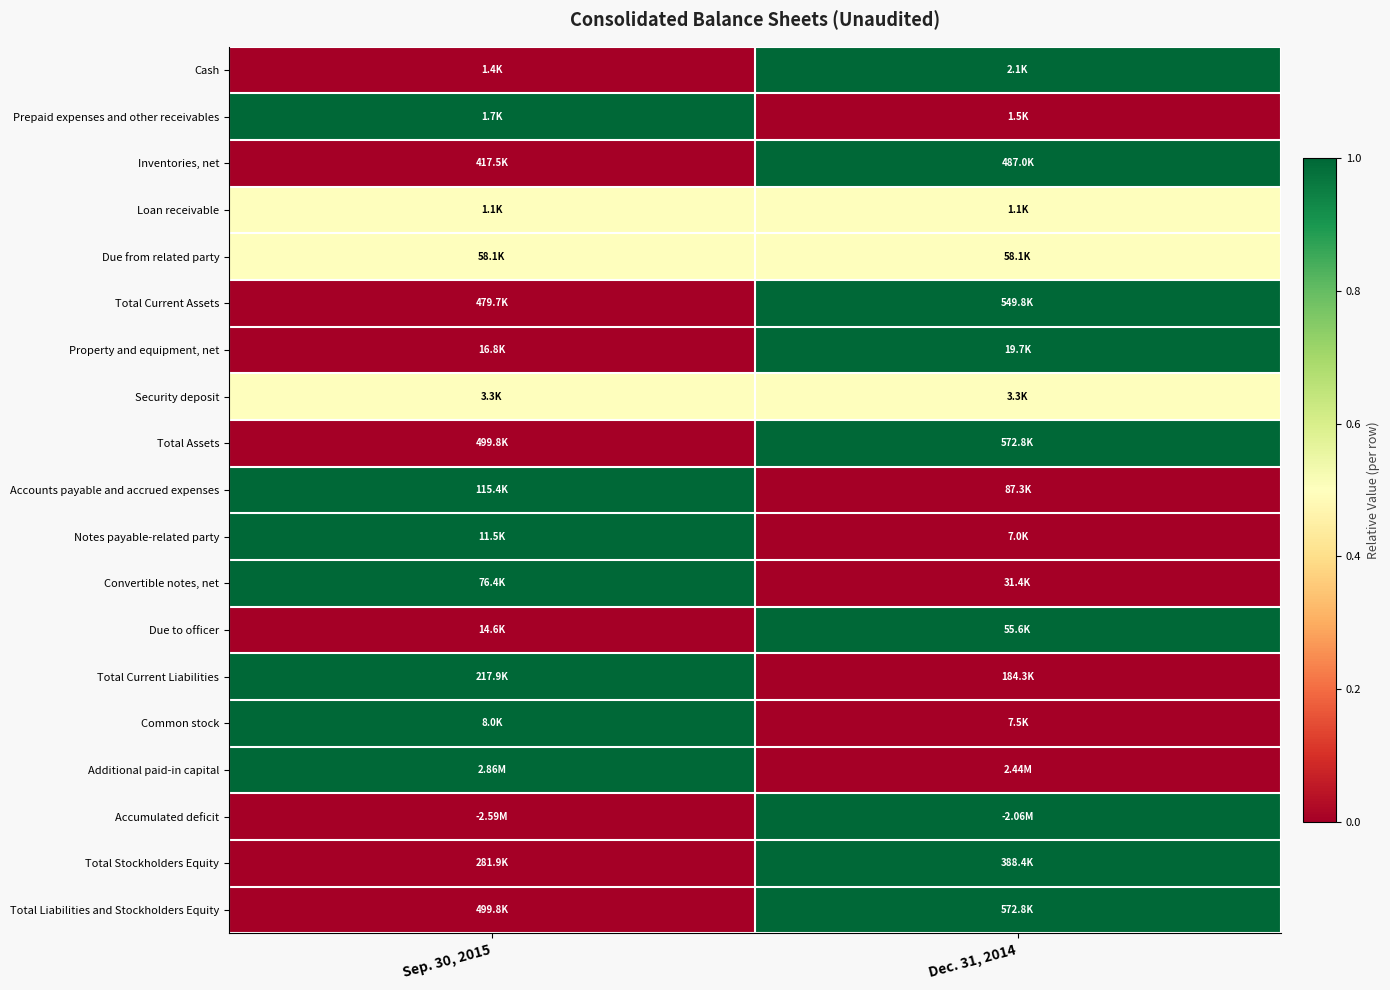

Reading left to right, transcribe all the data shown in this chart.

Cash: Sep. 30, 2015=0.0	Dec. 31, 2014=1.0
Prepaid expenses and other receivables: Sep. 30, 2015=1.0	Dec. 31, 2014=0.0
Inventories, net: Sep. 30, 2015=0.0	Dec. 31, 2014=1.0
Loan receivable: Sep. 30, 2015=0.5	Dec. 31, 2014=0.5
Due from related party: Sep. 30, 2015=0.5	Dec. 31, 2014=0.5
Total Current Assets: Sep. 30, 2015=0.0	Dec. 31, 2014=1.0
Property and equipment, net: Sep. 30, 2015=0.0	Dec. 31, 2014=1.0
Security deposit: Sep. 30, 2015=0.5	Dec. 31, 2014=0.5
Total Assets: Sep. 30, 2015=0.0	Dec. 31, 2014=1.0
Accounts payable and accrued expenses: Sep. 30, 2015=1.0	Dec. 31, 2014=0.0
Notes payable-related party: Sep. 30, 2015=1.0	Dec. 31, 2014=0.0
Convertible notes, net: Sep. 30, 2015=1.0	Dec. 31, 2014=0.0
Due to officer: Sep. 30, 2015=0.0	Dec. 31, 2014=1.0
Total Current Liabilities: Sep. 30, 2015=1.0	Dec. 31, 2014=0.0
Common stock: Sep. 30, 2015=1.0	Dec. 31, 2014=0.0
Additional paid-in capital: Sep. 30, 2015=1.0	Dec. 31, 2014=0.0
Accumulated deficit: Sep. 30, 2015=0.0	Dec. 31, 2014=1.0
Total Stockholders Equity: Sep. 30, 2015=0.0	Dec. 31, 2014=1.0
Total Liabilities and Stockholders Equity: Sep. 30, 2015=0.0	Dec. 31, 2014=1.0